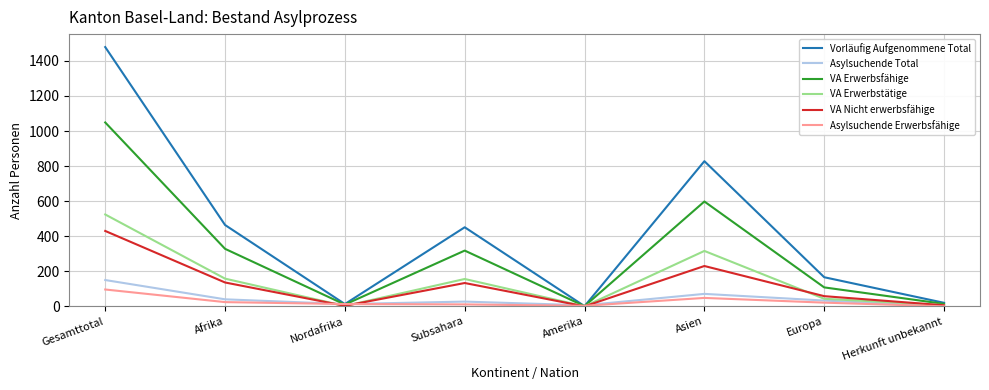

What is the maximum value for VA Erwerbstätige?

524